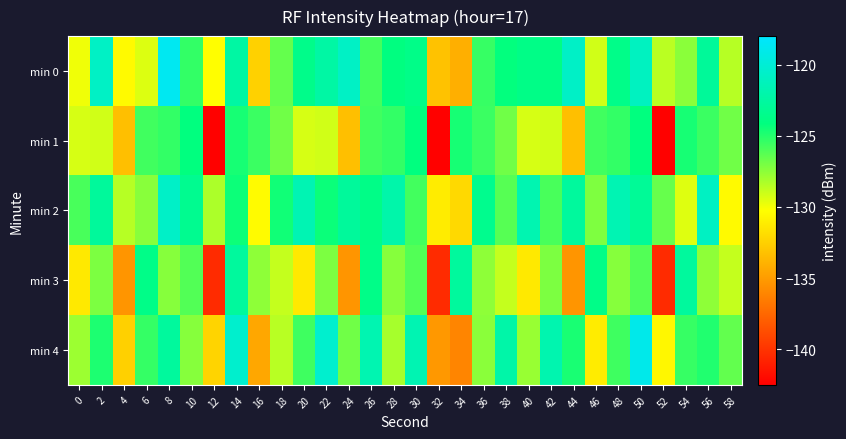

What is the greatest value displayed?

-118.7